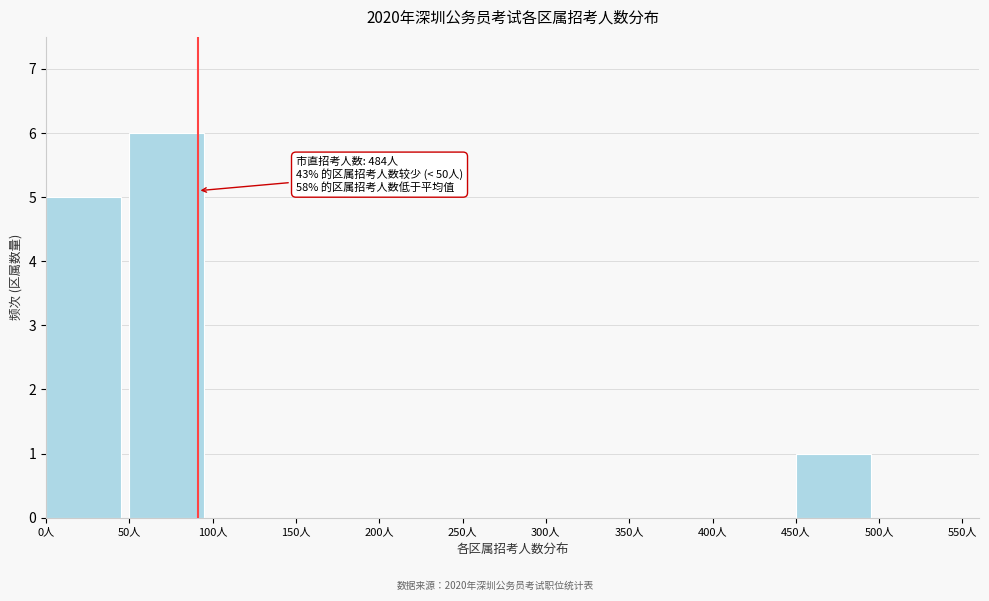

Over which range of the x-axis is the bar tallest?

50 to 100